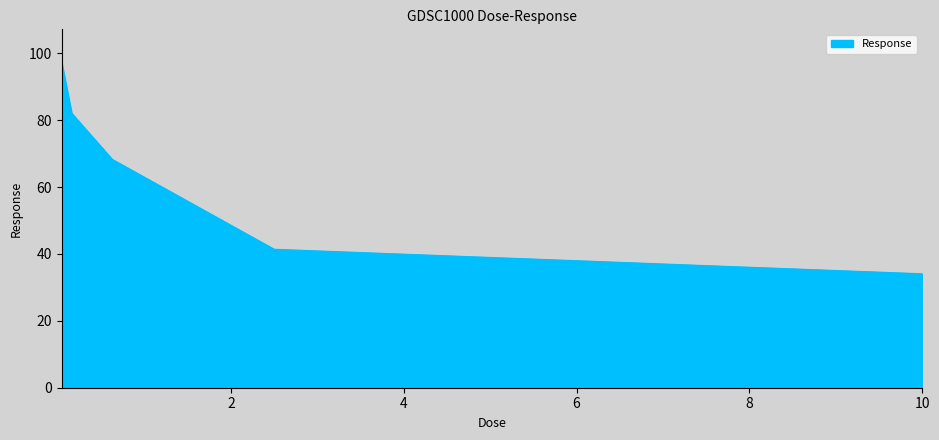

What is the smallest value displayed?

34.1